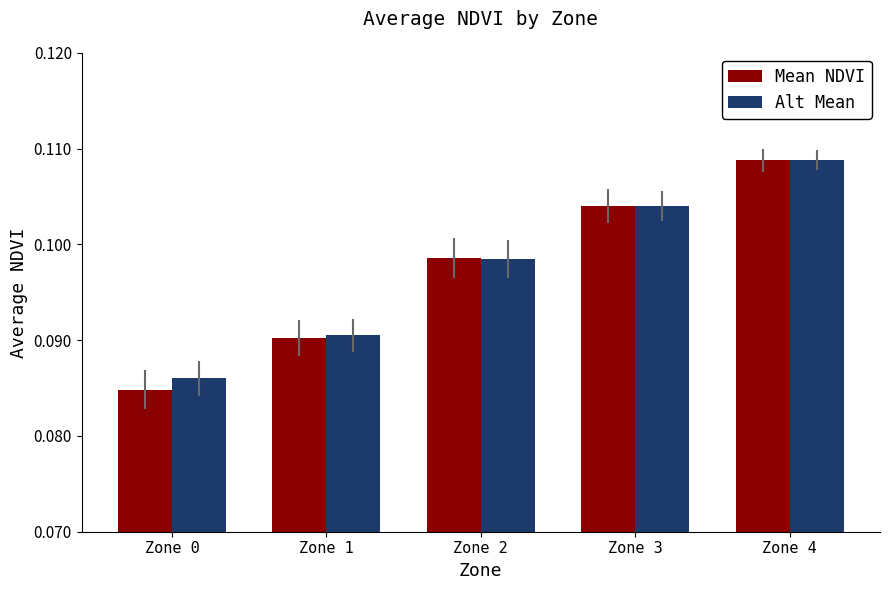

List the labels in order of Alt Mean value, largest first.

Zone 4, Zone 3, Zone 2, Zone 1, Zone 0